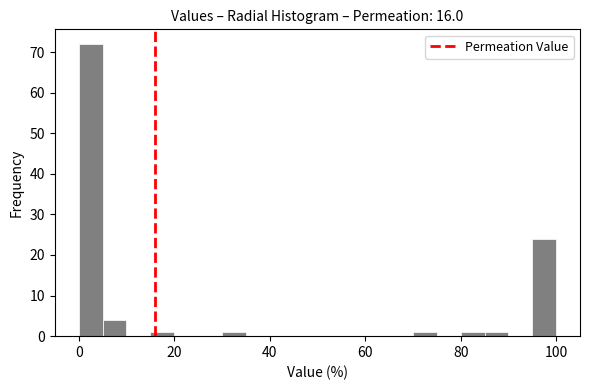

Read against the x-axis, roughly where is the centre of the tallest bar?

2